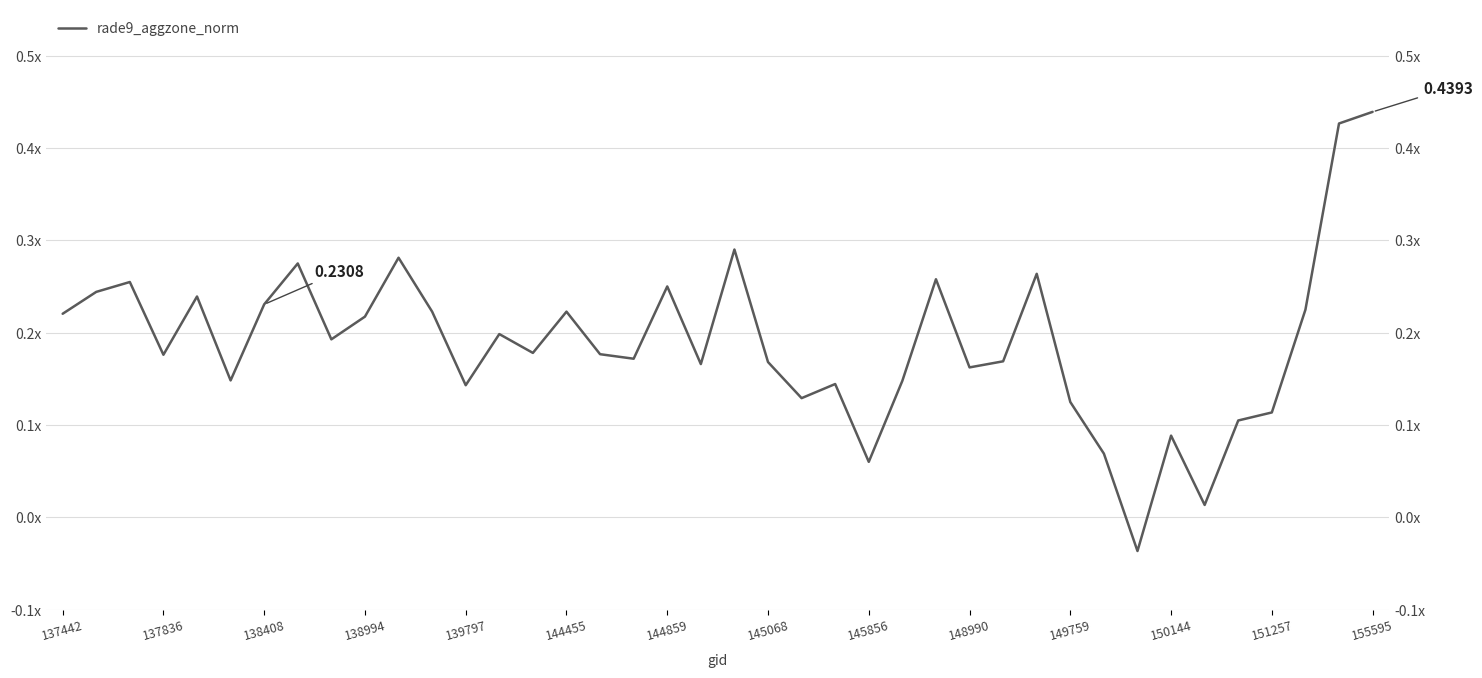

What is the average value?

0.2